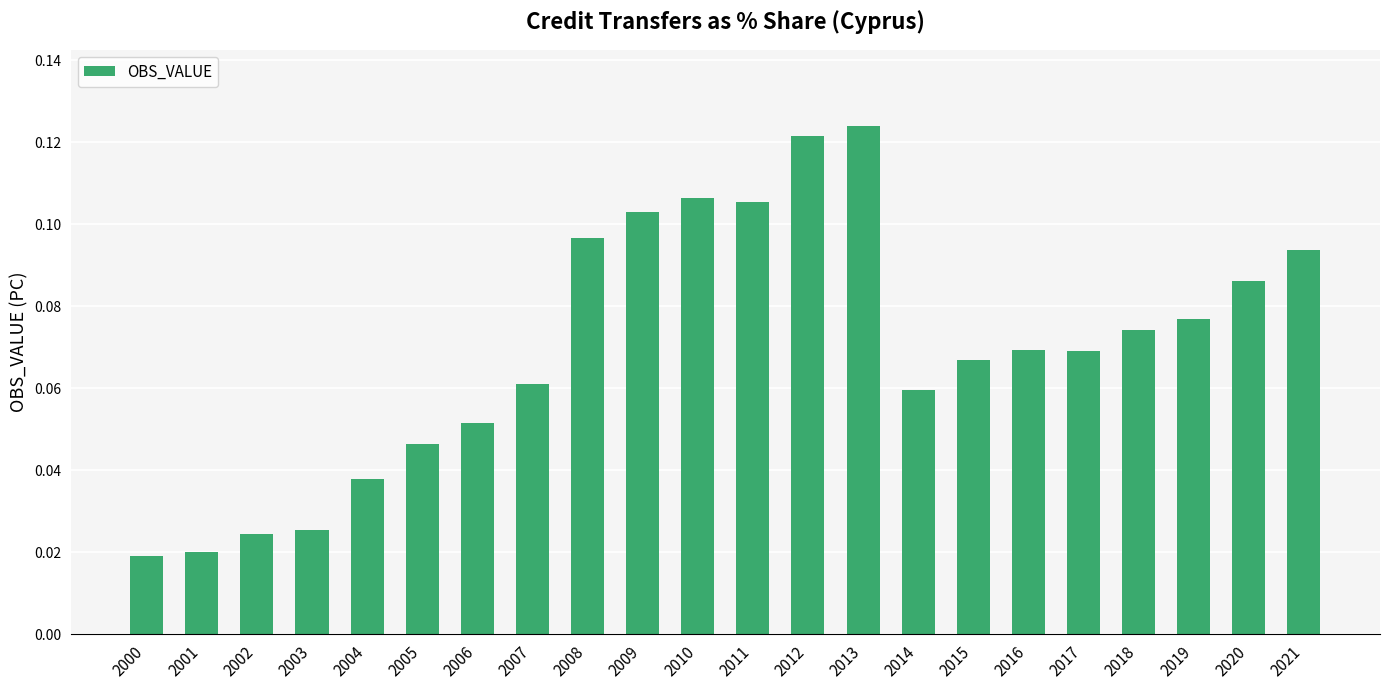

True or false: the data shows 0.0 at 2021.

False